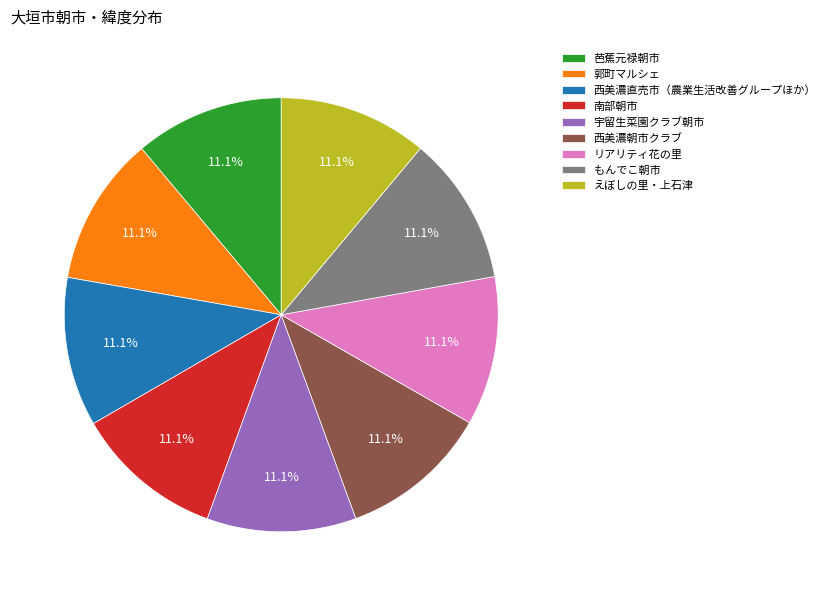

How many slices are in this pie chart?

9